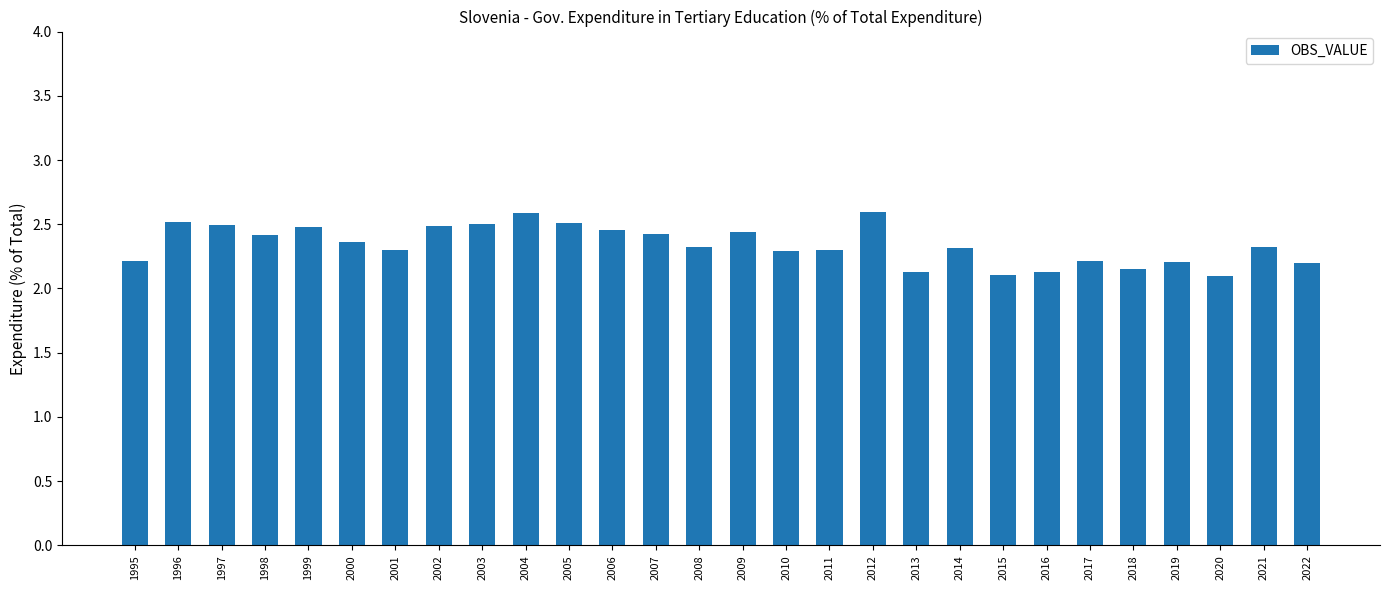

How many data points does each series have?

28